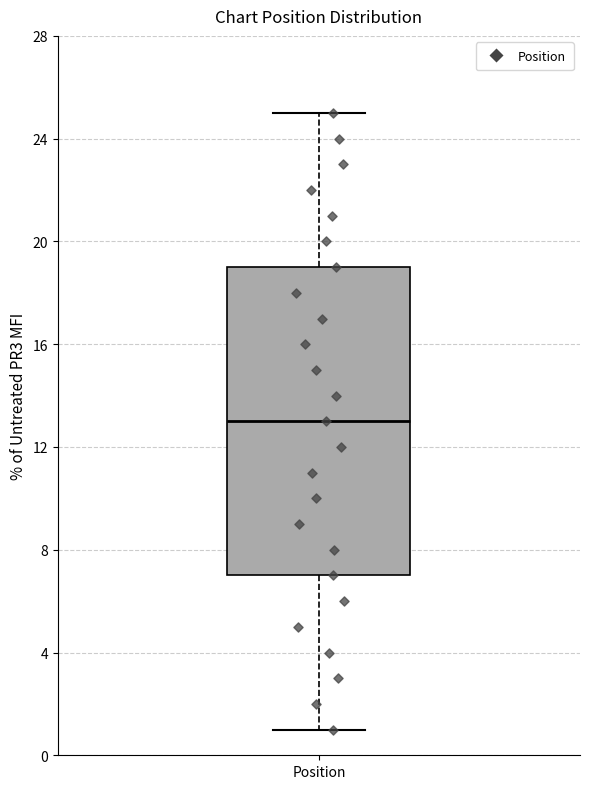

Transcribe this box plot: give where the median line is, the range the box spans, and where the two whiskers end, as read against the y-axis. The values are not printed on the chart, so give them approximately, as read against the axis.

median 13, box 7 to 19, whiskers 1 to 25